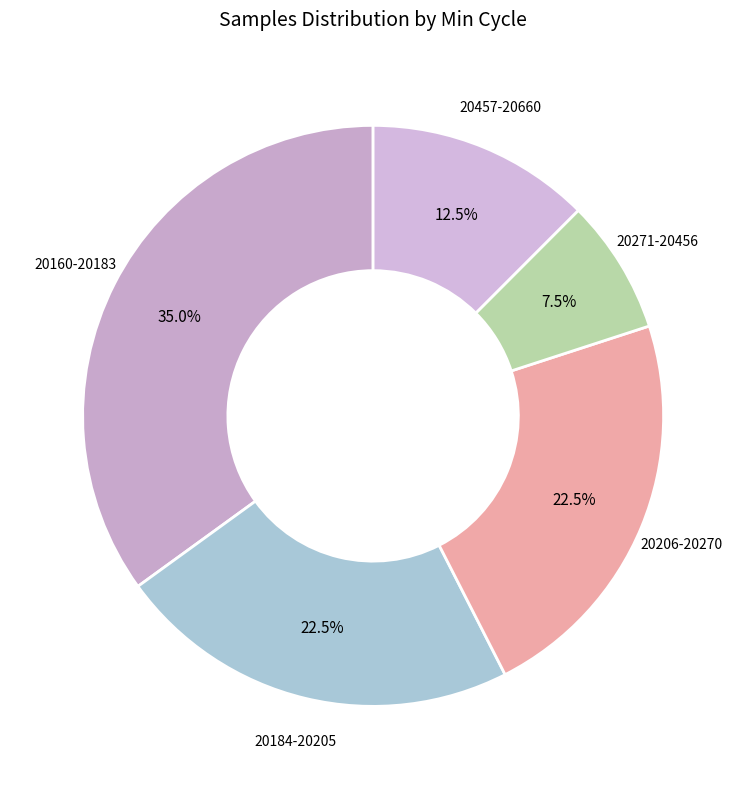

Is the sum of 20184-20205 and 20271-20456 greater than half?

No